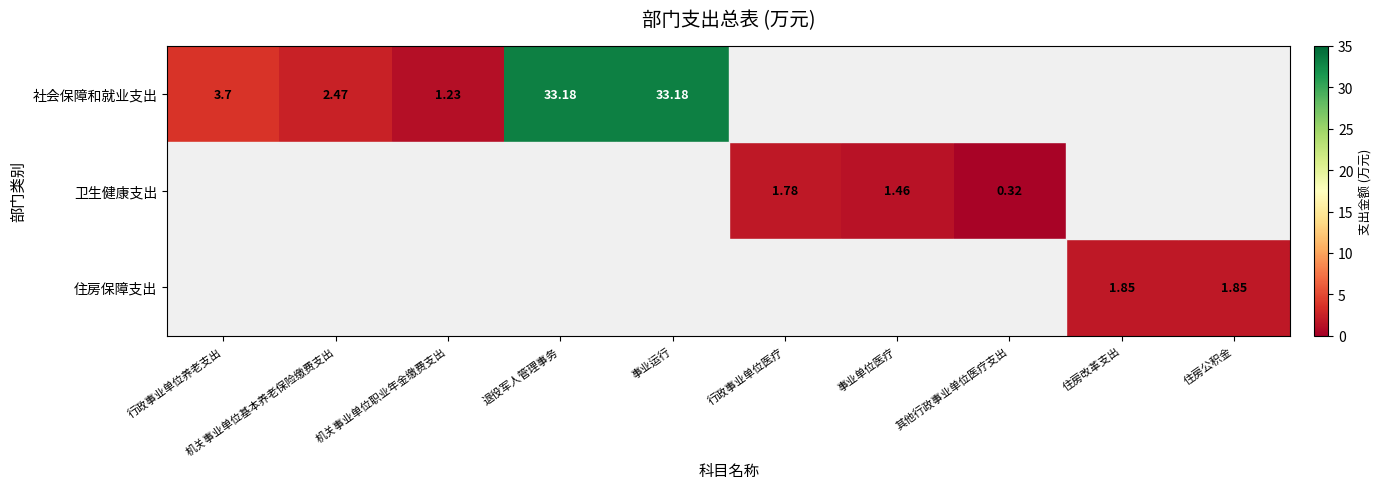

The value of 社会保障和就业支出 at 事业运行 is 33.2. True or false?

True